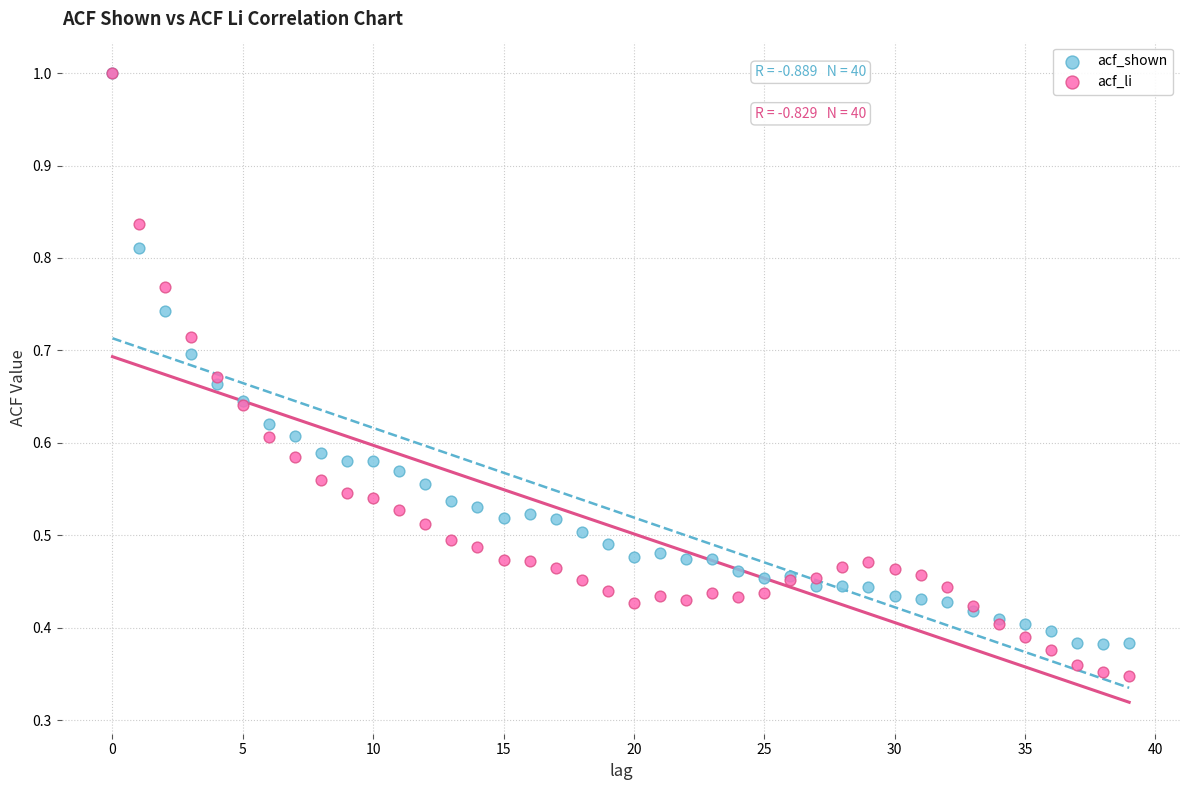

Which series has the widest spread of Y values?

acf_li